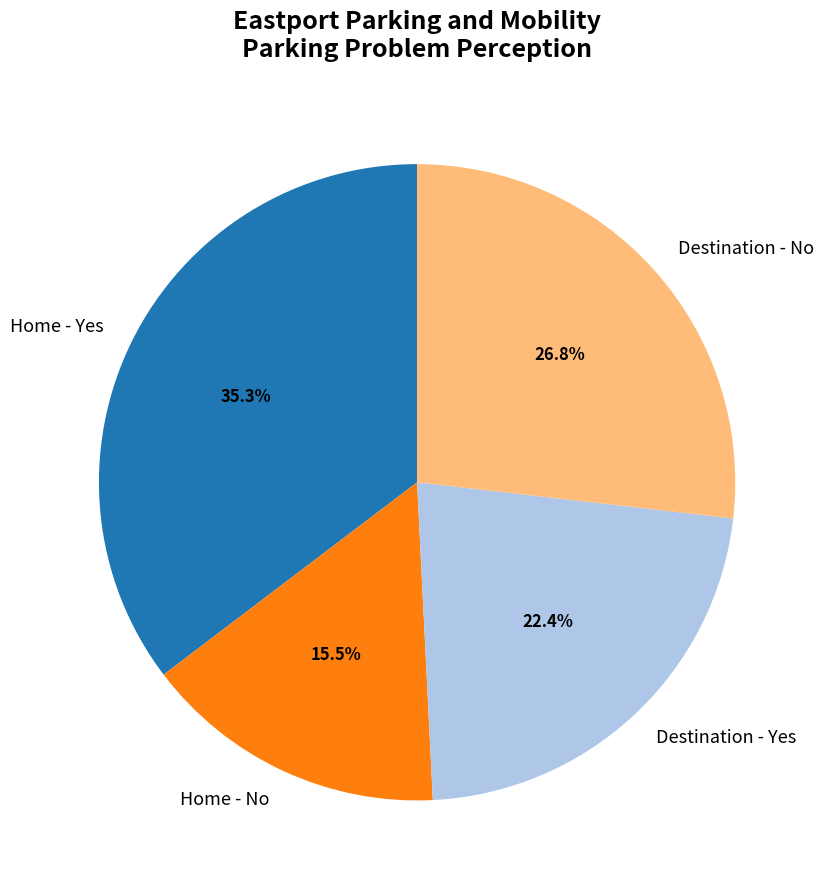

What is the ratio of the value at Destination - Yes to the value at Home - Yes?

0.6